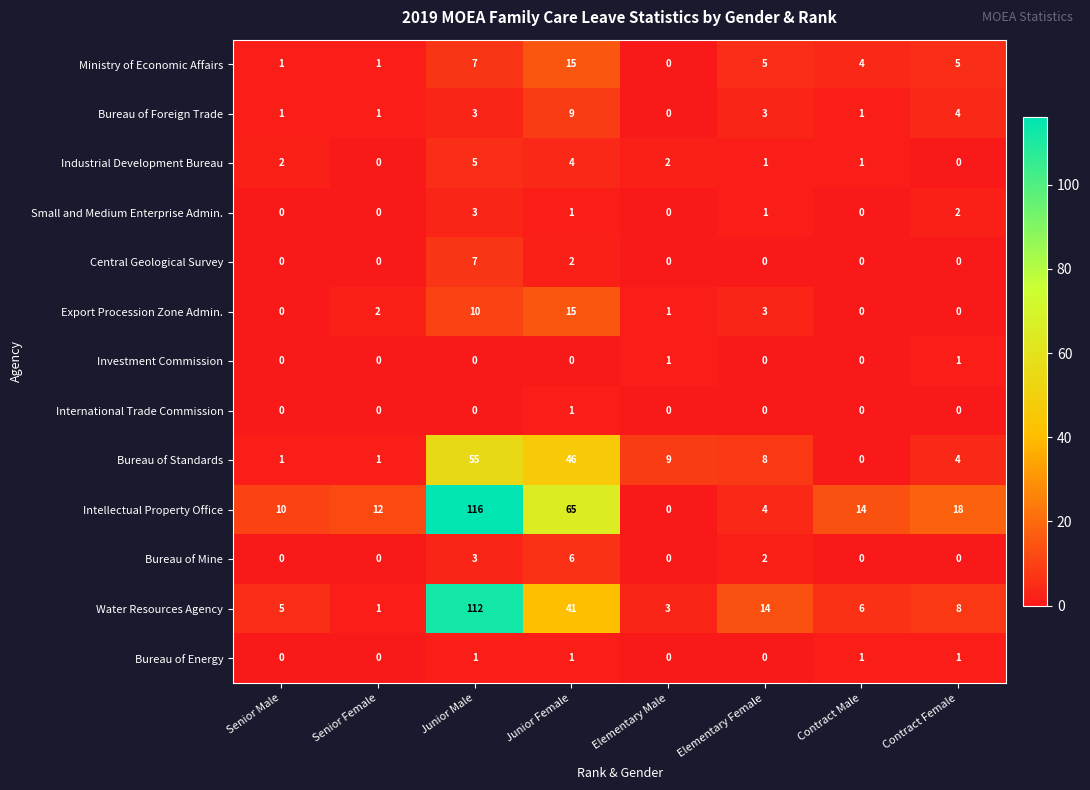

The value of Small and Medium Enterprise Admin. at Junior Male is 3. True or false?

True